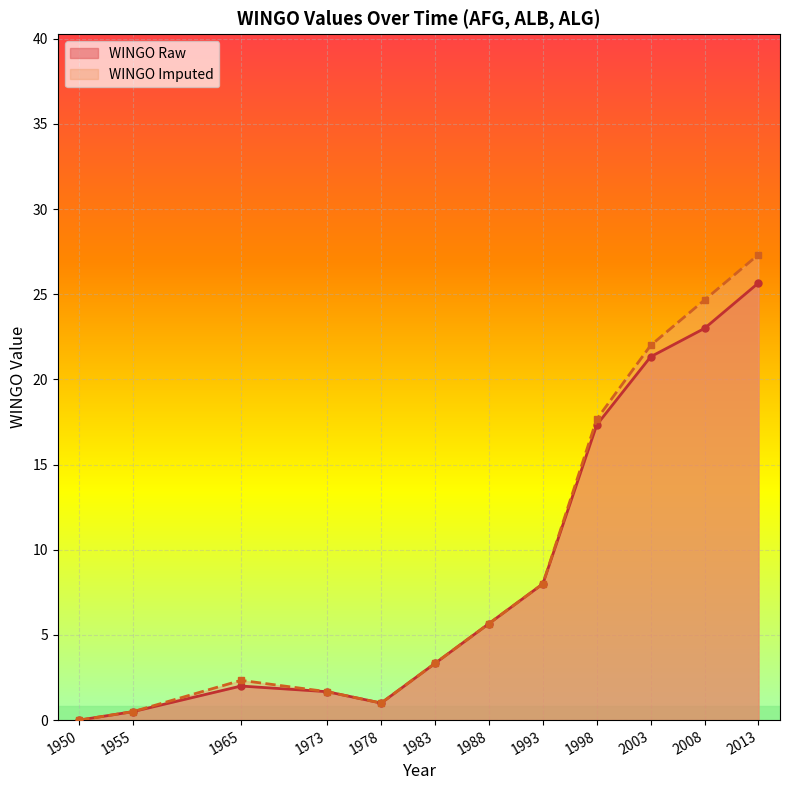

At how many categories does at least one series exceed 25?

1